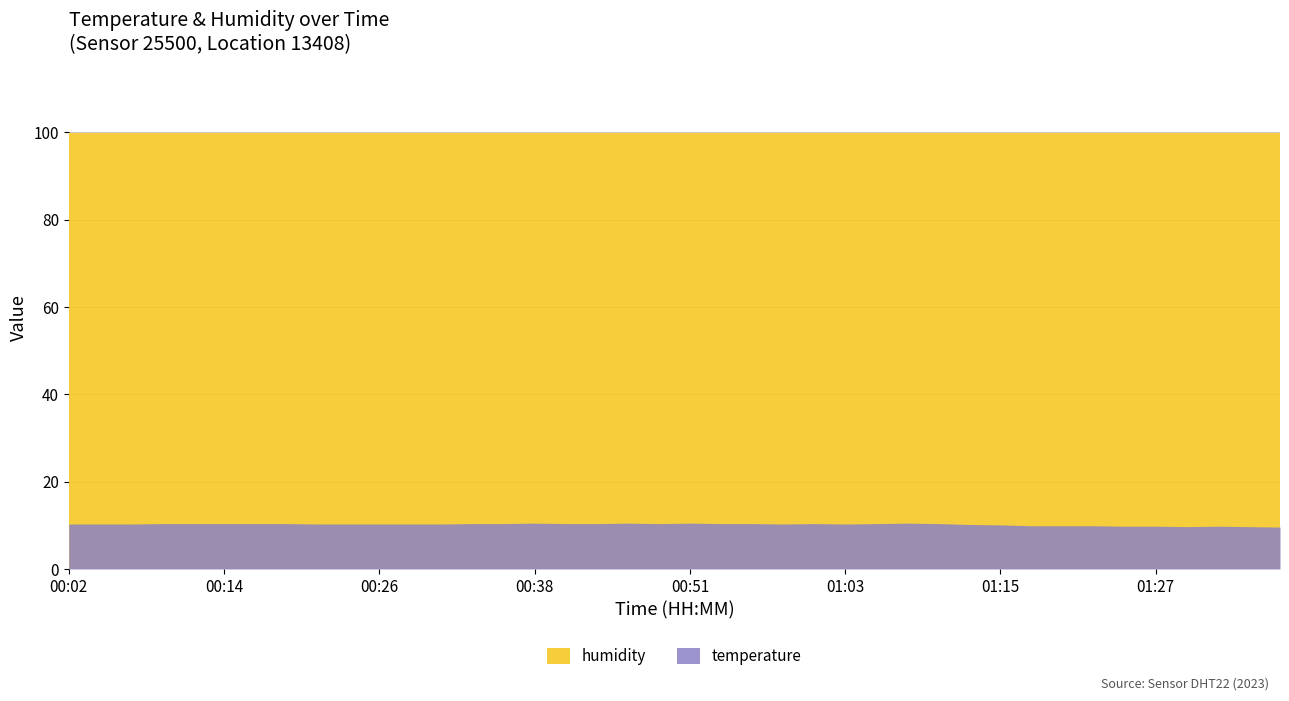

Between 00:14 and 01:03, which series saw the biggest shift?

temperature